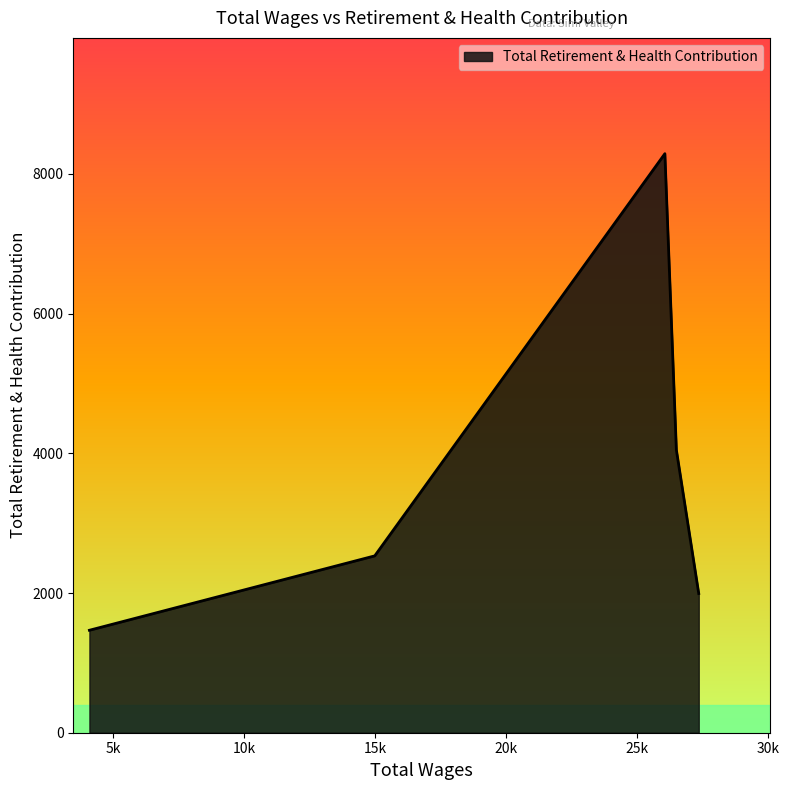

What is the difference between the maximum and second lowest values?

6297